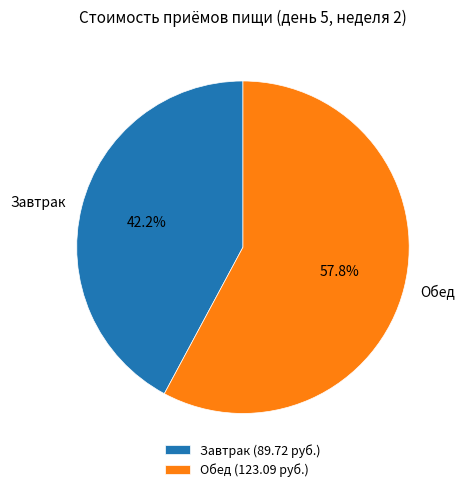

How many slices are in this pie chart?

2